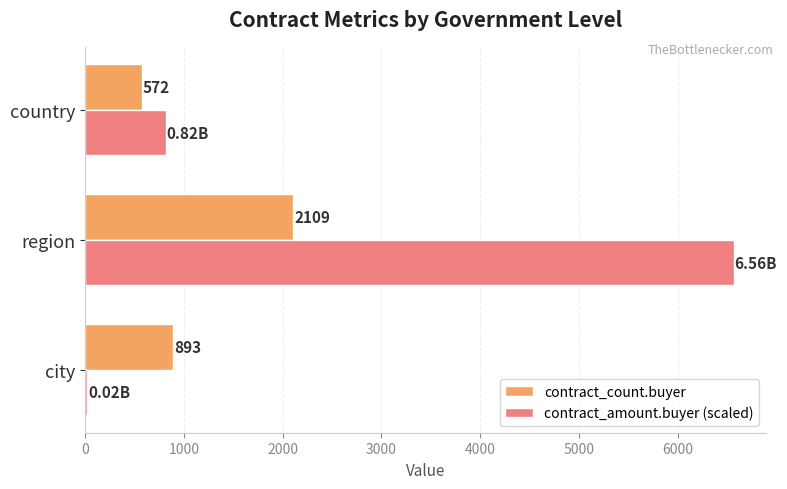

What is the difference between the maximum and minimum values in the contract_count.buyer series?

1537.0